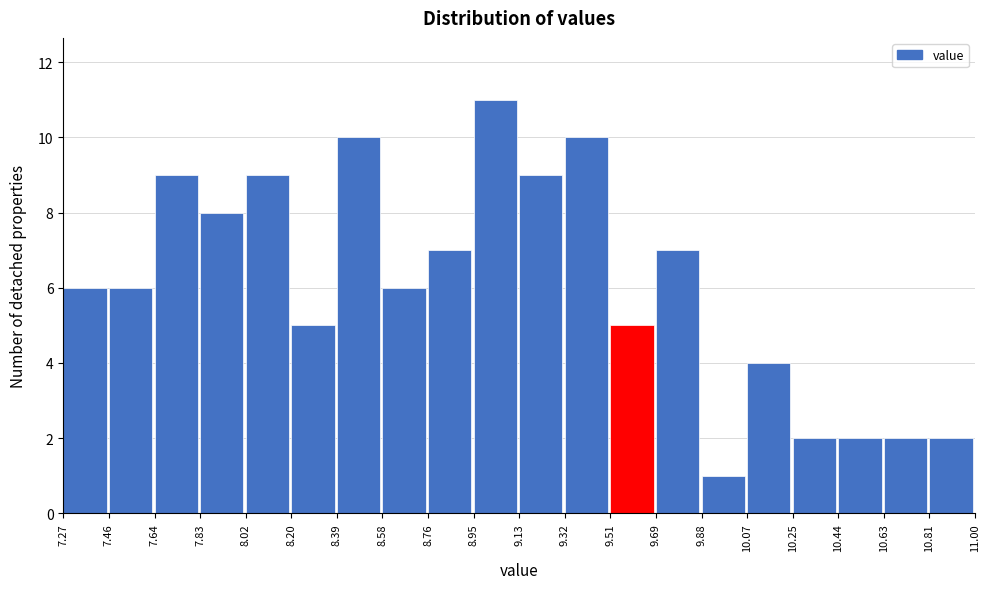

Over which range of the x-axis is the bar tallest?

8.95 to 9.13